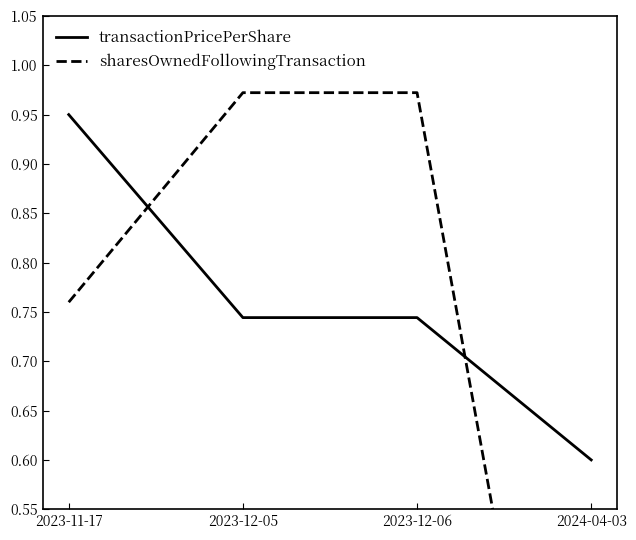

What position from the left is 2023-11-17?

1